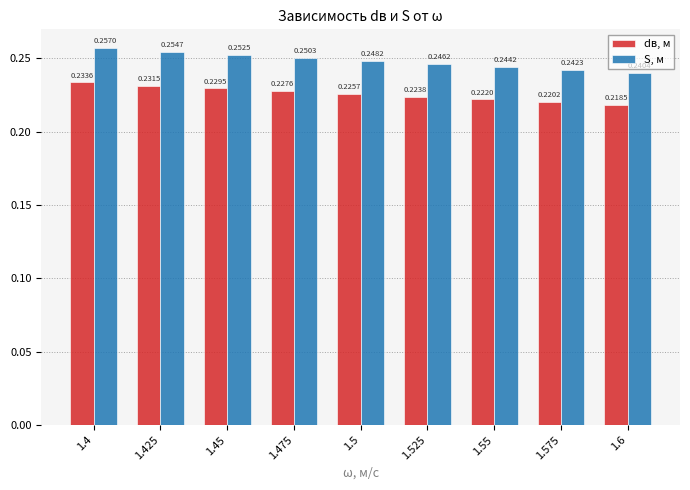

Rank the categories by S, м value from lowest to highest.

1.6, 1.575, 1.55, 1.525, 1.5, 1.475, 1.45, 1.425, 1.4